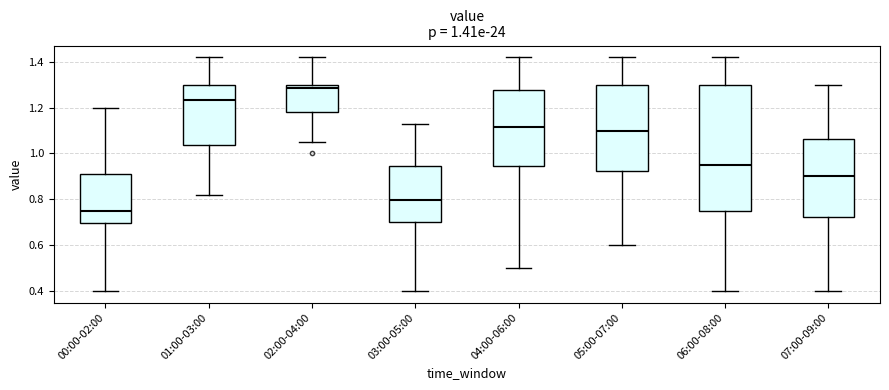

Which box is the tallest, from its lower edge to its upper edge?

06:00-08:00